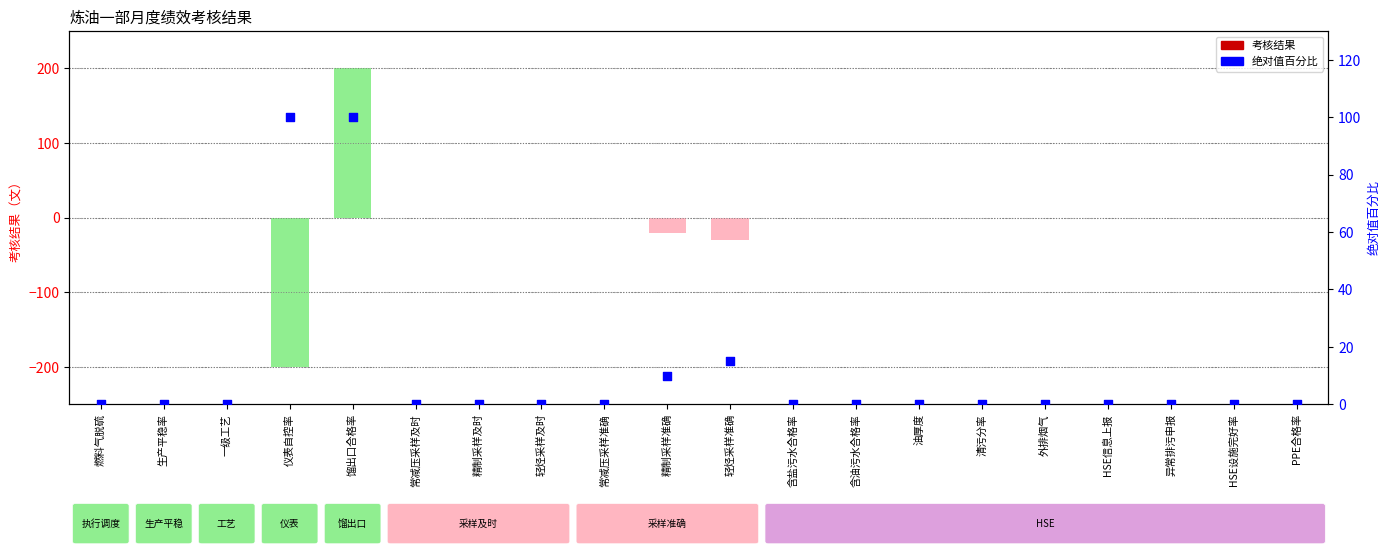

Which series reaches the maximum Y coordinate?

考核结果